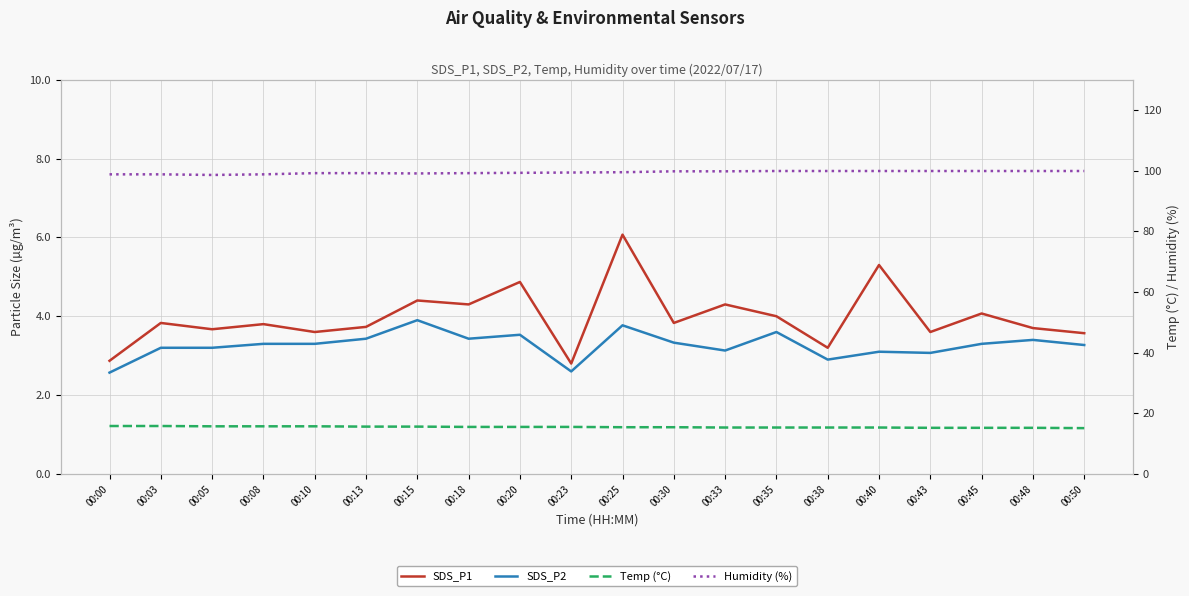

At which category is the sum across all series the highest?

00:25